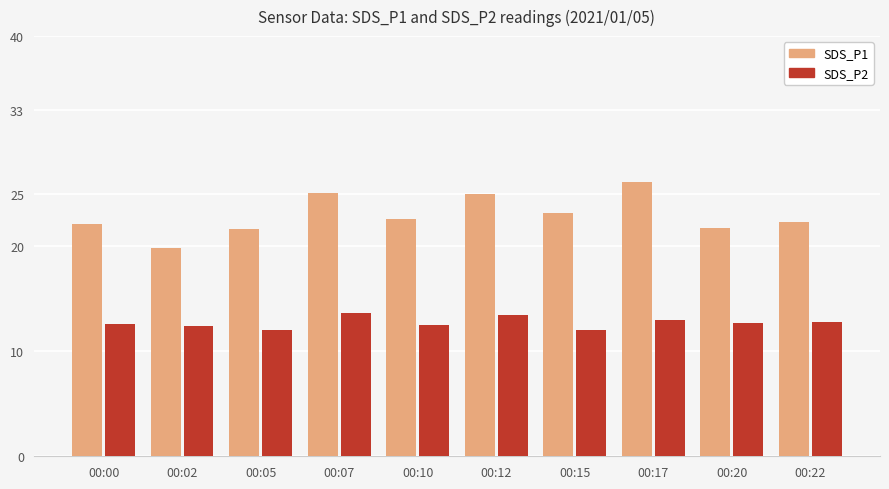

What is the smallest value displayed?

12.0